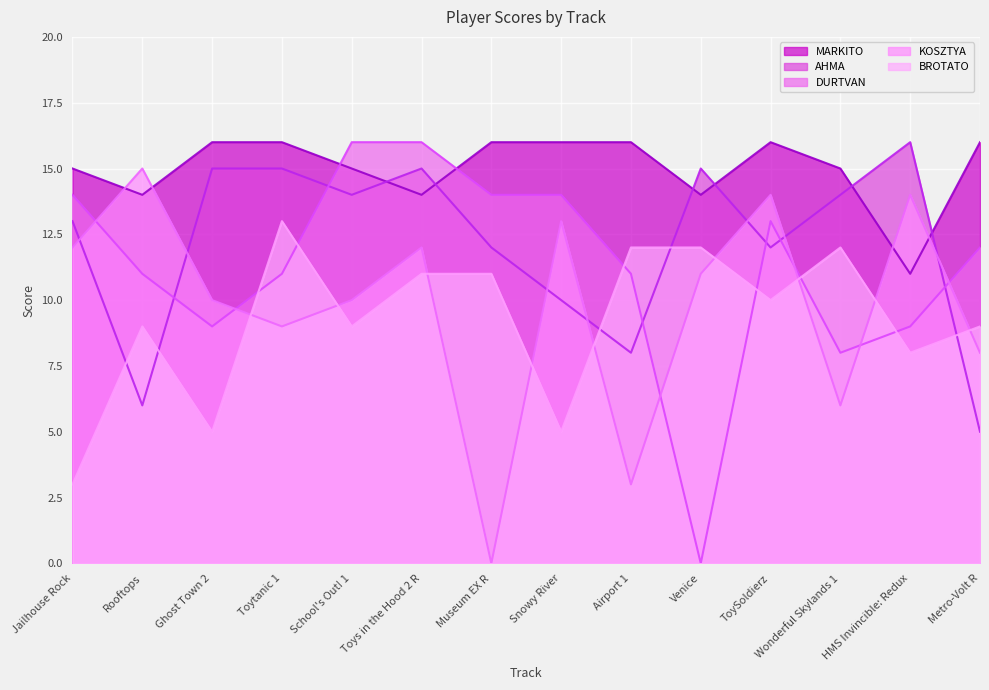

What is the maximum value shown in the chart?

16